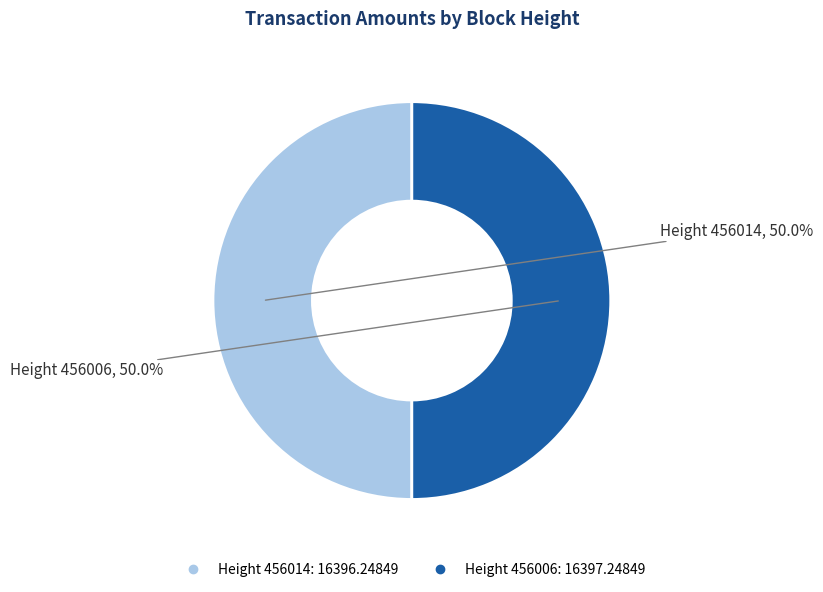

How many slices are in this pie chart?

2